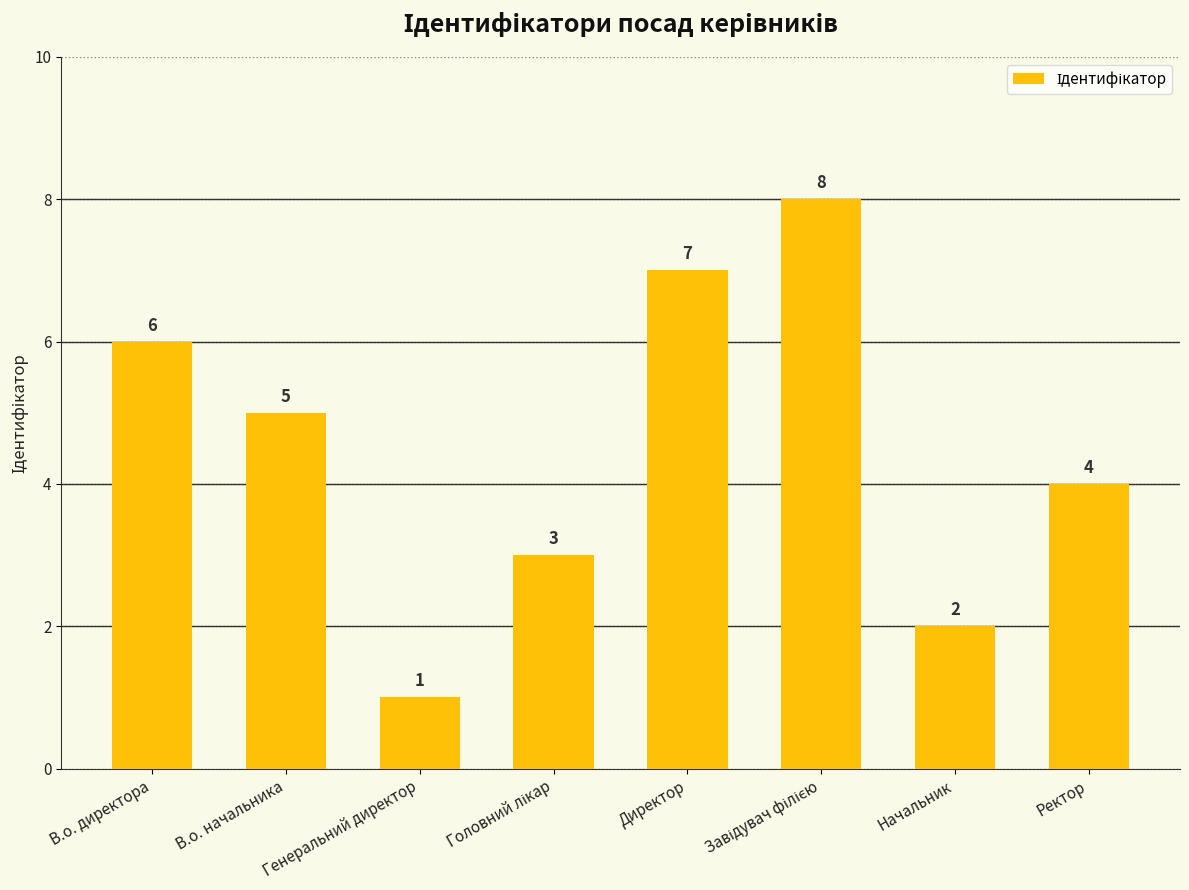

What is the value of the 3rd bar from the left?

1